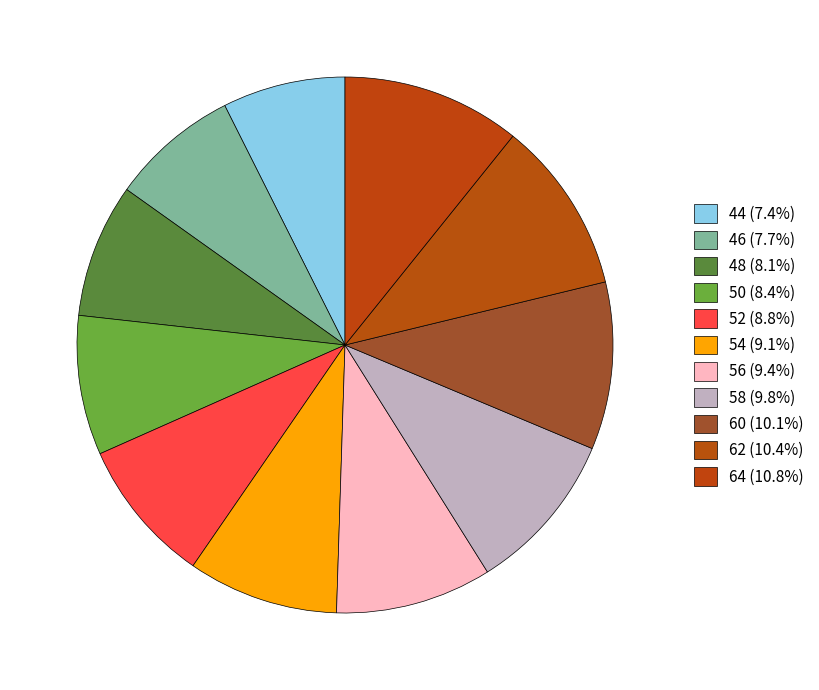

To the nearest percent, what portion does 62 represent?

10%